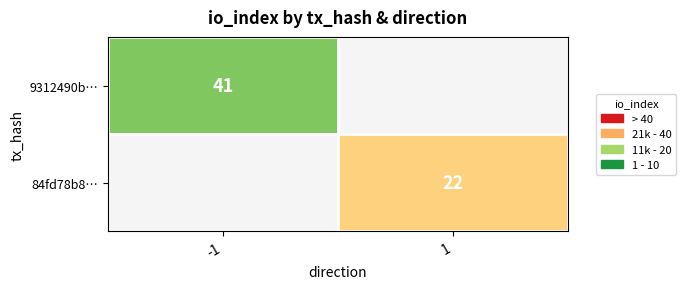

The 84fd78b8… series shows 22 at 1. True or false?

True